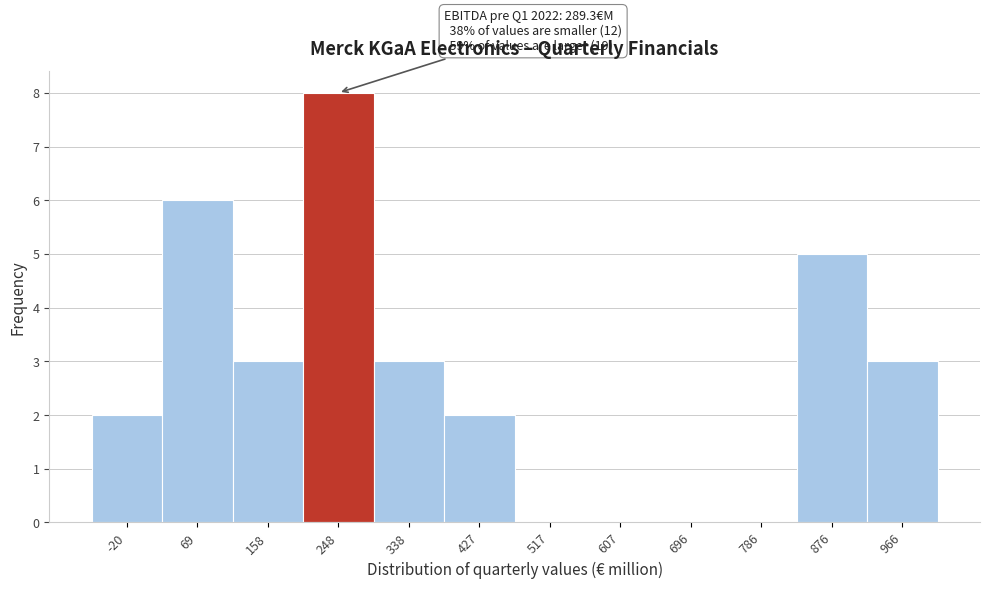

Reading right to left, transcribe all the data shown in this chart.

966=3	876=5	786=0	696=0	607=0	517=0	427=2	338=3	248=8	158=3	69=6	-20=2